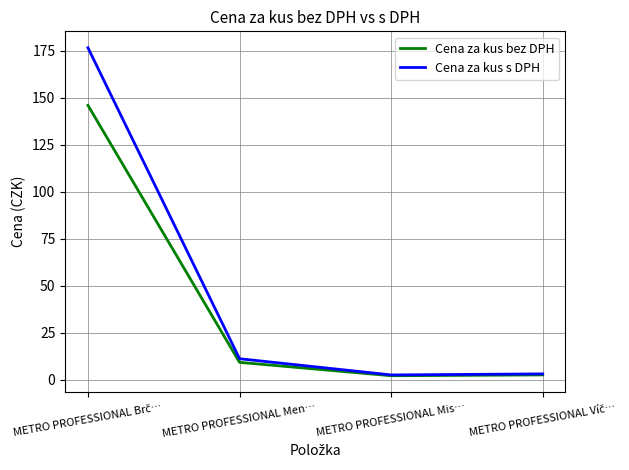

At which category does Cena za kus bez DPH reach its first local valley?

METRO PROFESSIONAL Mis…